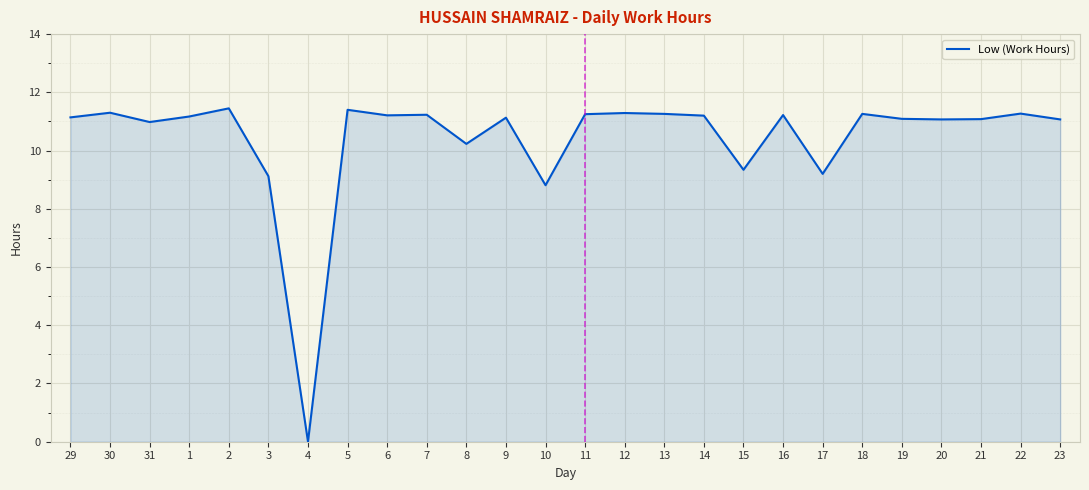

What is the difference between the second highest and minimum values?

11.4